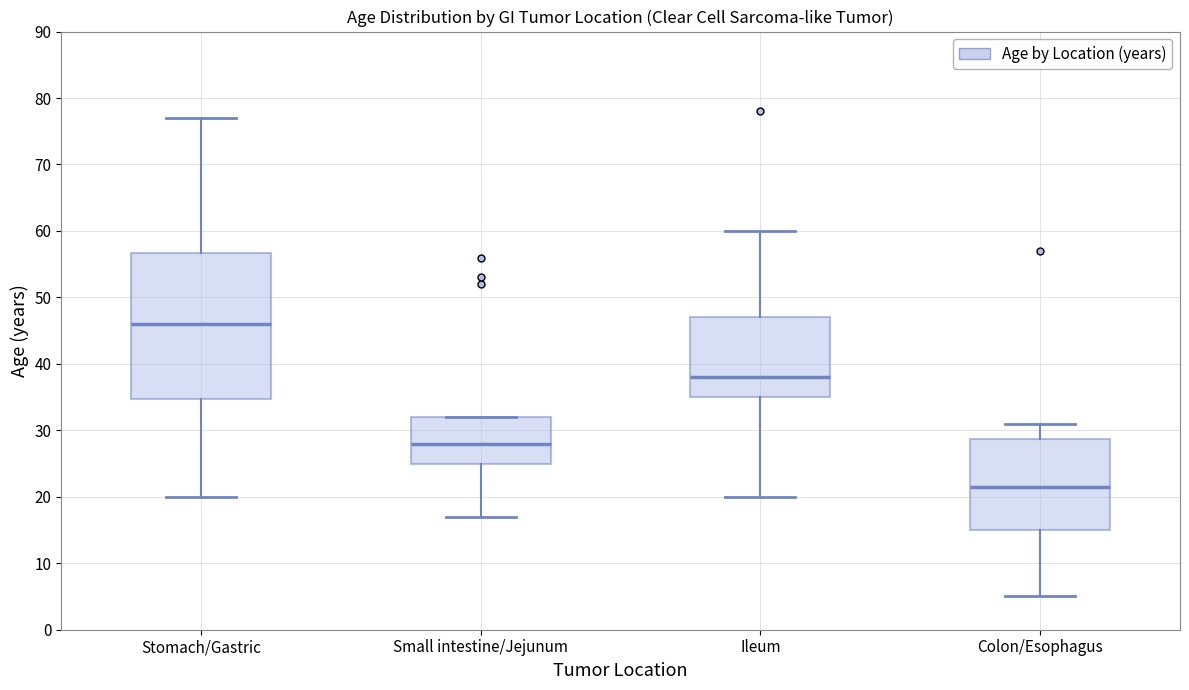

Which box is the tallest, from its lower edge to its upper edge?

Stomach/Gastric